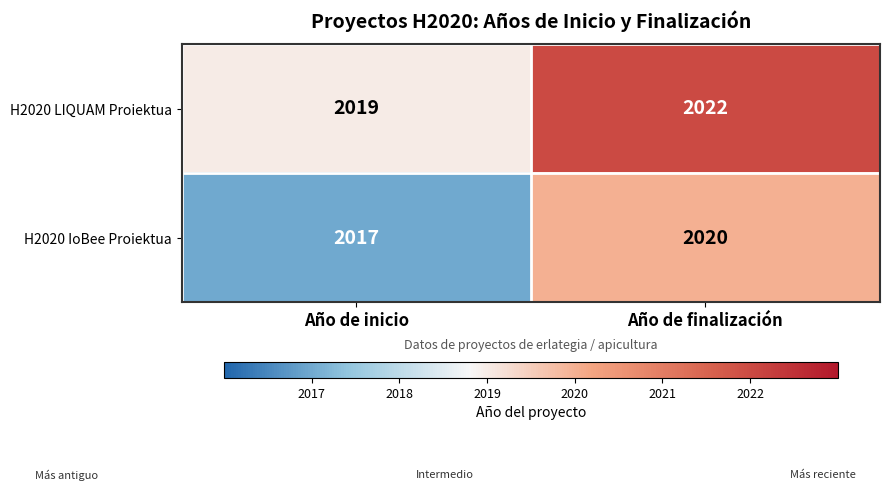

What is the difference between the maximum and minimum values in the H2020 LIQUAM Proiektua series?

3